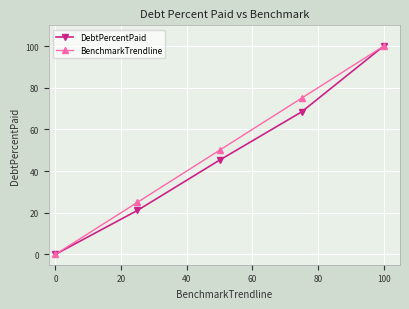

What is the greatest value displayed?

100.0